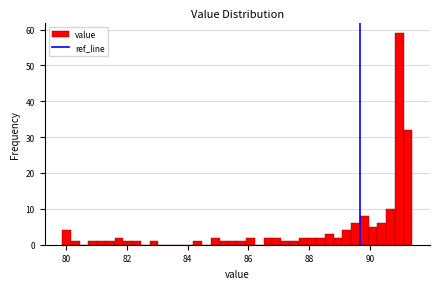

Read against the x-axis, roughly where is the centre of the tallest bar?

91.0